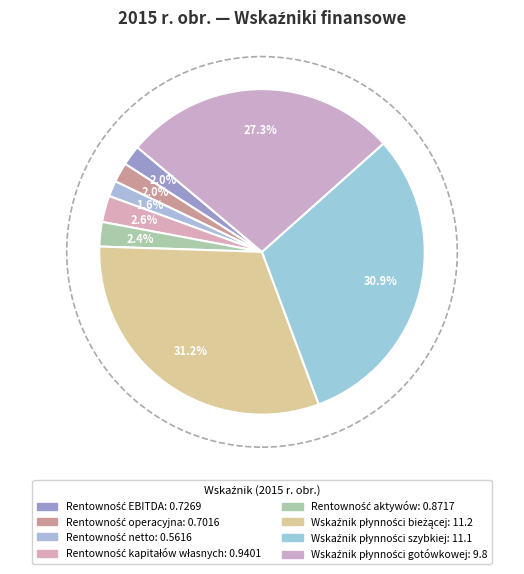

How many segments does this pie chart have?

8